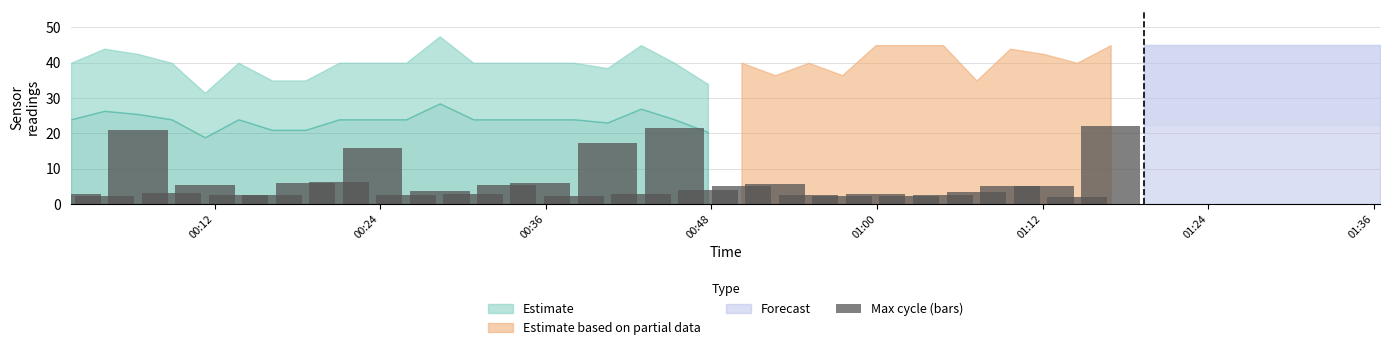

What is the difference between the maximum and minimum values?

19.2